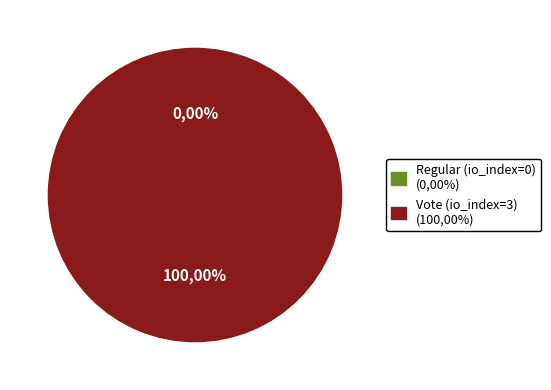

Does any single category account for the majority?

Yes